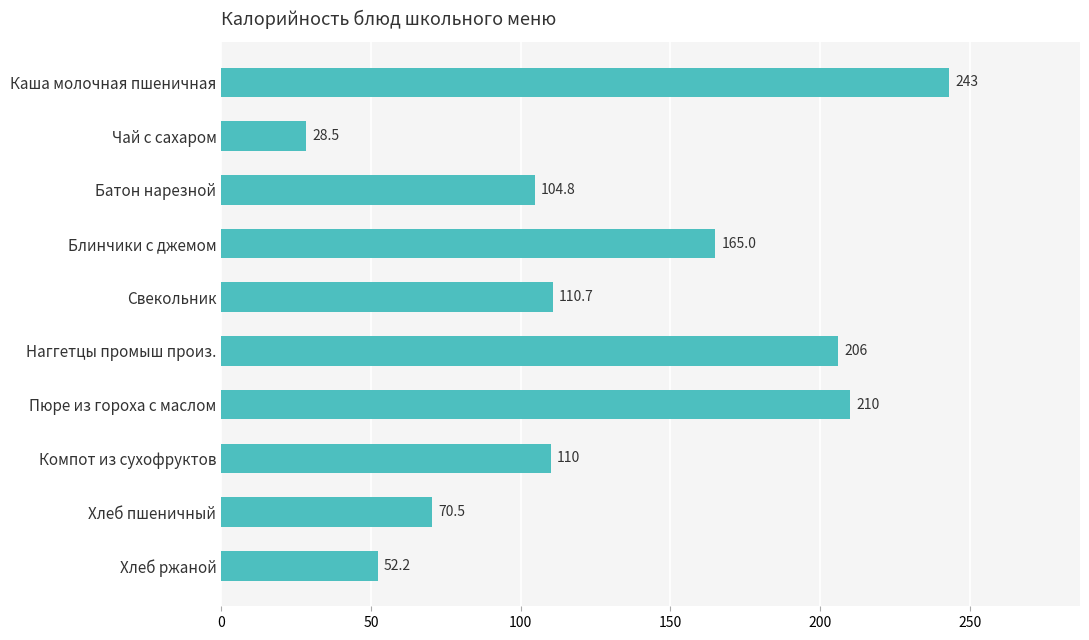

Reading bottom to top, transcribe all the data shown in this chart.

52.2	70.5	110.0	210.0	206.0	110.7	165.0	104.8	28.5	243.0